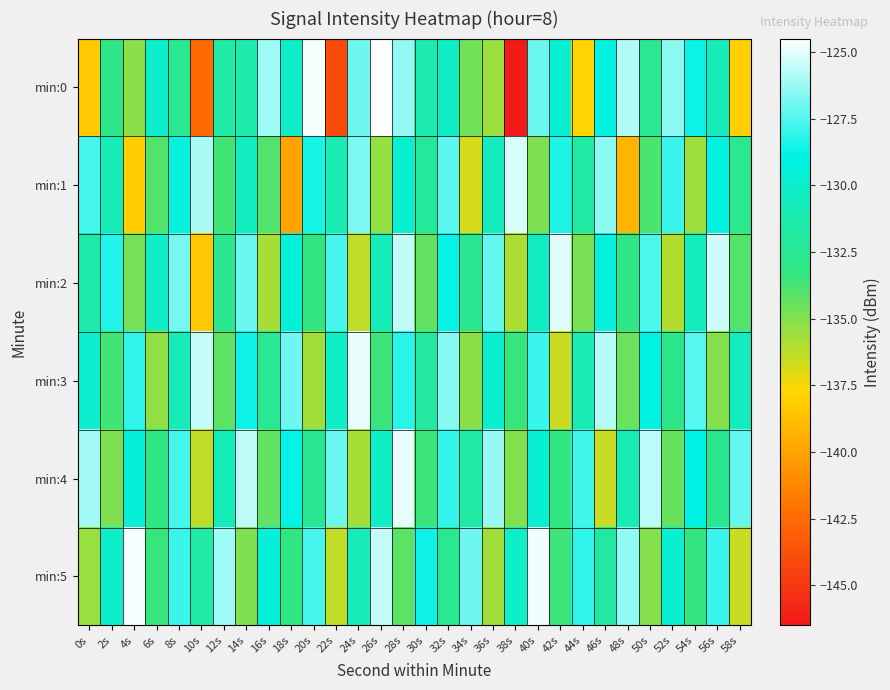

Reading left to right, what are all the values shown in this chart?

min:0: 0s=-138.4	2s=-133.0	4s=-135.2	6s=-129.9	8s=-132.4	10s=-142.5	12s=-131.6	14s=-131.4	16s=-126.2	18s=-130.1	20s=-124.6	22s=-144.1	24s=-127.0	26s=-124.5	28s=-126.4	30s=-131.3	32s=-130.3	34s=-134.6	36s=-135.5	38s=-146.5	40s=-127.1	42s=-129.7	44s=-137.8	46s=-129.1	48s=-125.9	50s=-132.5	52s=-126.5	54s=-128.7	56s=-130.8	58s=-138.1
min:1: 0s=-127.8	2s=-130.9	4s=-138.2	6s=-134.0	8s=-129.3	10s=-125.9	12s=-133.6	14s=-130.5	16s=-134.0	18s=-140.0	20s=-128.5	22s=-131.2	24s=-126.8	26s=-135.4	28s=-129.7	30s=-132.1	32s=-127.3	34s=-136.8	36s=-130.6	38s=-125.2	40s=-134.9	42s=-128.4	44s=-131.7	46s=-126.5	48s=-139.2	50s=-133.8	52s=-127.9	54s=-135.6	56s=-129.1	58s=-132.7
min:2: 0s=-131.5	2s=-128.3	4s=-134.7	6s=-130.2	8s=-126.9	10s=-138.4	12s=-132.6	14s=-127.1	16s=-135.8	18s=-129.5	20s=-133.2	22s=-127.7	24s=-136.4	26s=-130.9	28s=-125.6	30s=-134.3	32s=-128.8	34s=-132.5	36s=-127.2	38s=-135.9	40s=-130.4	42s=-125.1	44s=-134.8	46s=-129.3	48s=-132.9	50s=-127.6	52s=-136.1	54s=-130.7	56s=-125.4	58s=-134.0
min:3: 0s=-129.9	2s=-133.6	4s=-128.1	6s=-135.3	8s=-130.8	10s=-125.5	12s=-134.2	14s=-128.7	16s=-132.4	18s=-127.0	20s=-135.7	22s=-130.3	24s=-124.9	26s=-133.5	28s=-128.2	30s=-131.9	32s=-126.6	34s=-135.2	36s=-129.8	38s=-133.4	40s=-127.9	42s=-136.6	44s=-131.1	46s=-125.8	48s=-134.5	50s=-129.0	52s=-132.8	54s=-127.4	56s=-135.1	58s=-130.5
min:4: 0s=-126.1	2s=-134.9	4s=-129.5	6s=-133.1	8s=-127.7	10s=-136.4	12s=-130.9	14s=-125.6	16s=-134.3	18s=-128.8	20s=-132.5	22s=-127.1	24s=-135.8	26s=-130.3	28s=-124.9	30s=-133.5	32s=-128.0	34s=-131.7	36s=-126.3	38s=-135.0	40s=-129.6	42s=-133.2	44s=-127.8	46s=-136.5	48s=-131.0	50s=-125.7	52s=-134.4	54s=-128.9	56s=-132.6	58s=-127.2
min:5: 0s=-135.5	2s=-130.1	4s=-124.7	6s=-133.4	8s=-127.9	10s=-131.6	12s=-126.2	14s=-134.9	16s=-129.4	18s=-133.1	20s=-127.7	22s=-136.4	24s=-130.8	26s=-125.5	28s=-134.2	30s=-128.7	32s=-132.4	34s=-127.0	36s=-135.7	38s=-130.2	40s=-124.8	42s=-133.5	44s=-128.1	46s=-131.8	48s=-126.4	50s=-135.1	52s=-129.7	54s=-133.3	56s=-127.9	58s=-136.5